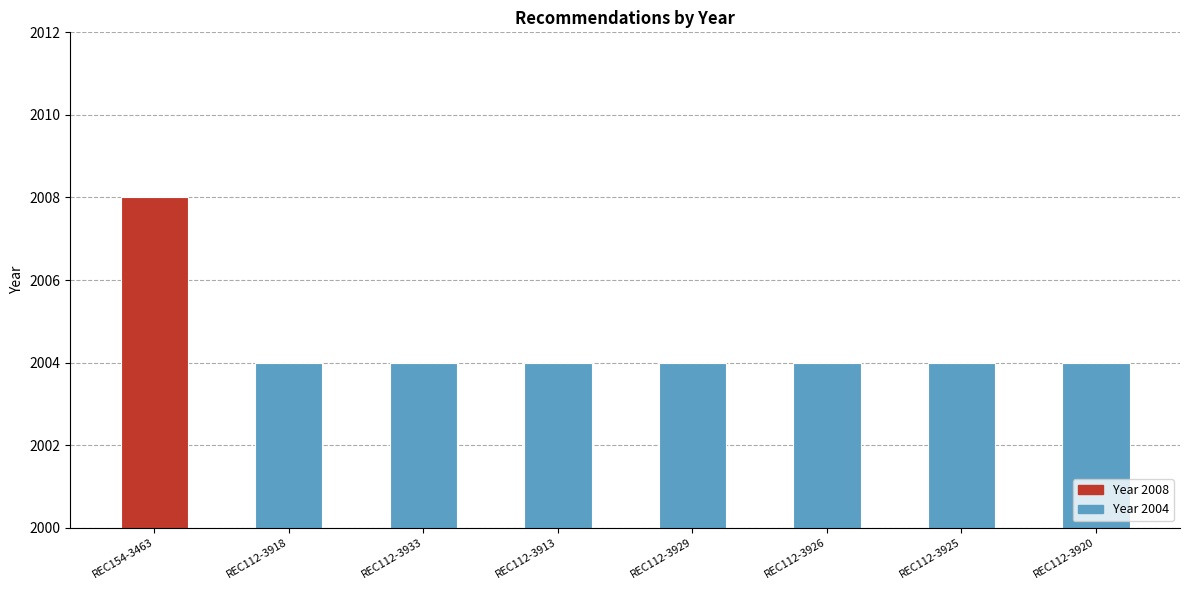

What is the maximum value shown in the chart?

2008